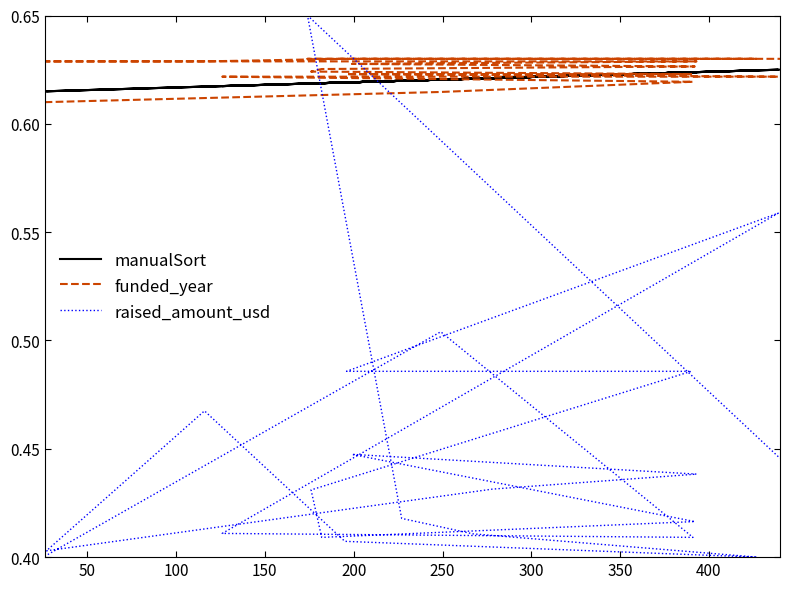

True or false: funded_year has a value of 0.2 at 100.

False